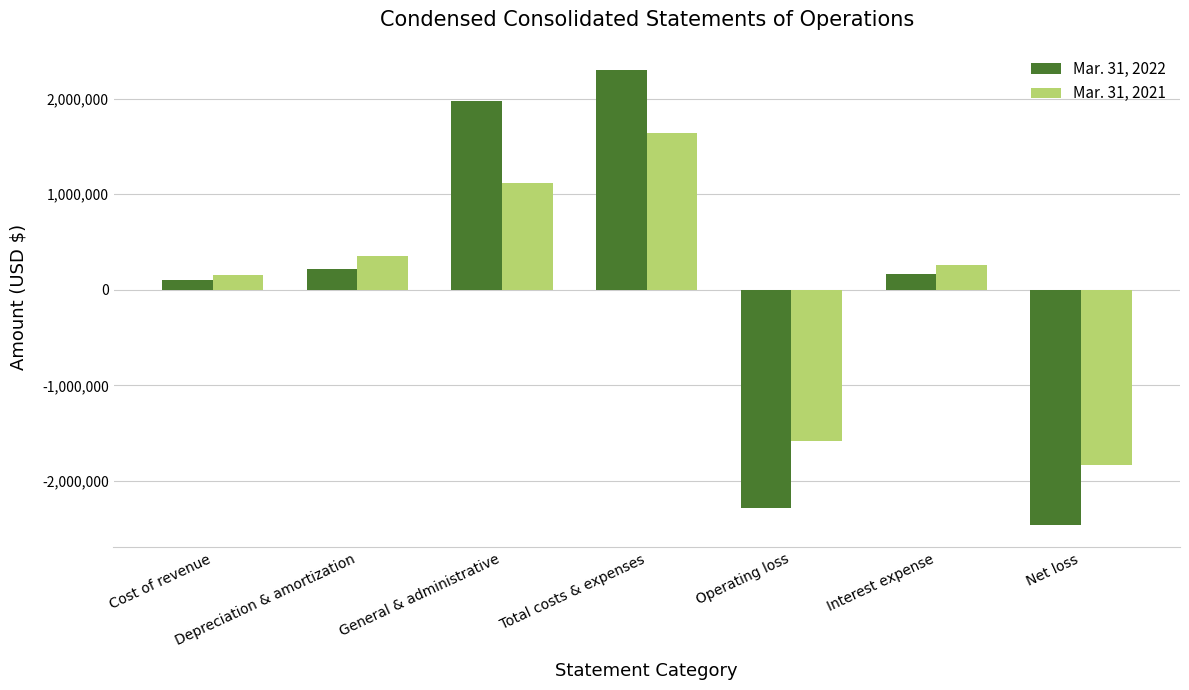

At which category is the sum across all series the highest?

Total costs & expenses